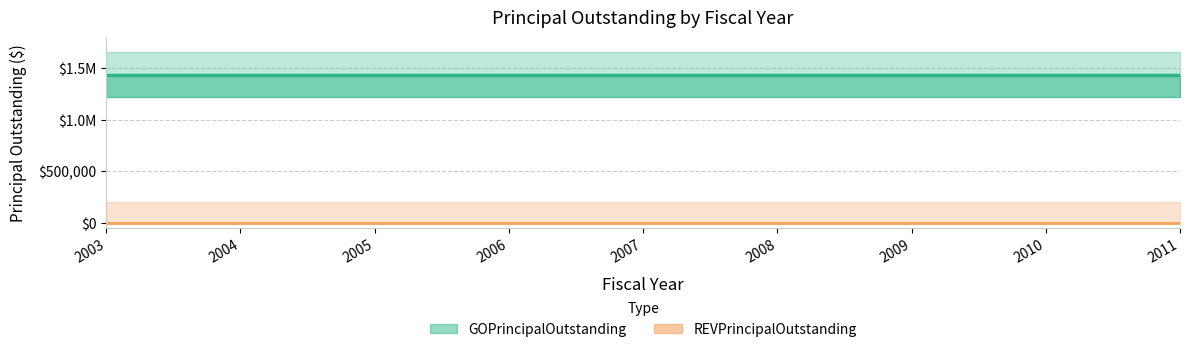

True or false: GOPrincipalOutstanding and REVPrincipalOutstanding cross at least once.

False